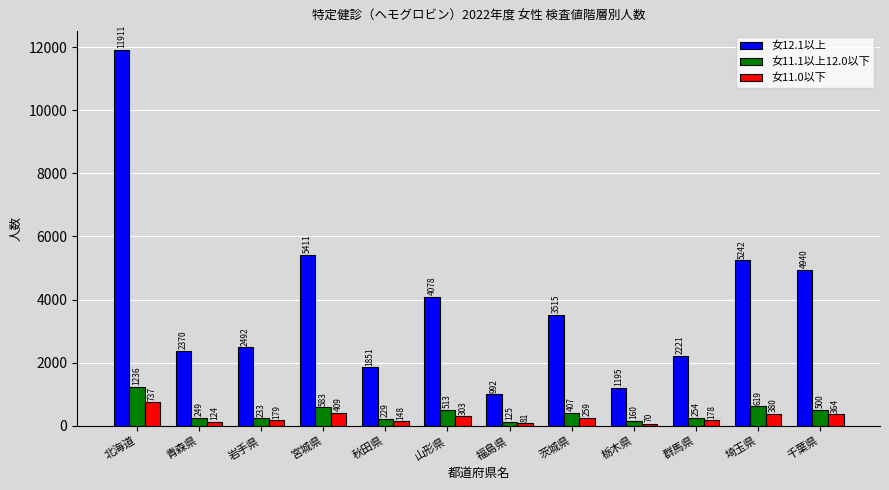

At which label is 女11.1以上12.0以下 closest to 680?

埼玉県